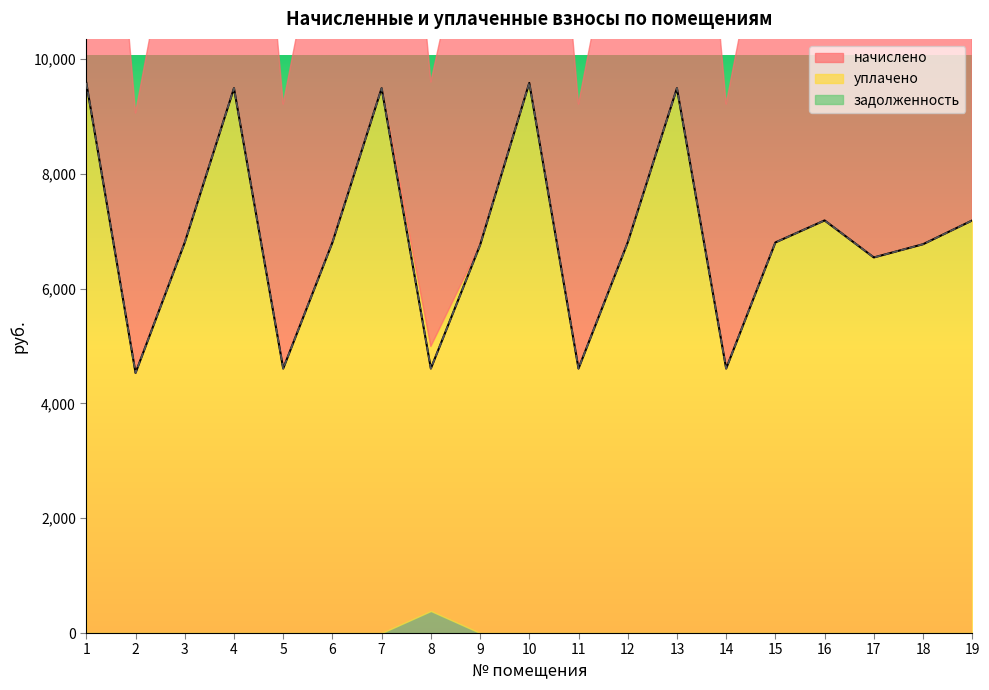

Which series has the largest total across all categories?

начислено